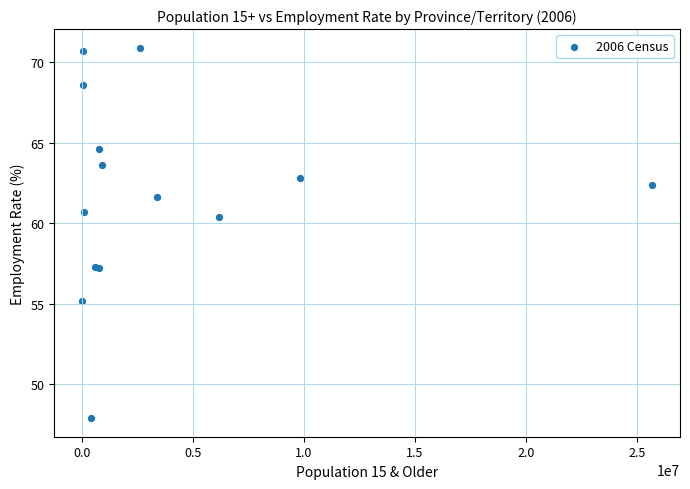

What Y value in the scatter plot is closest to 59?

60.4